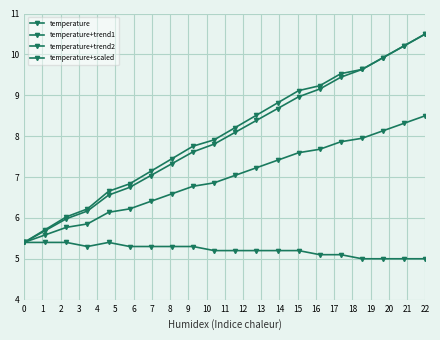

How many data points in temperature+trend2 are above 8?

10